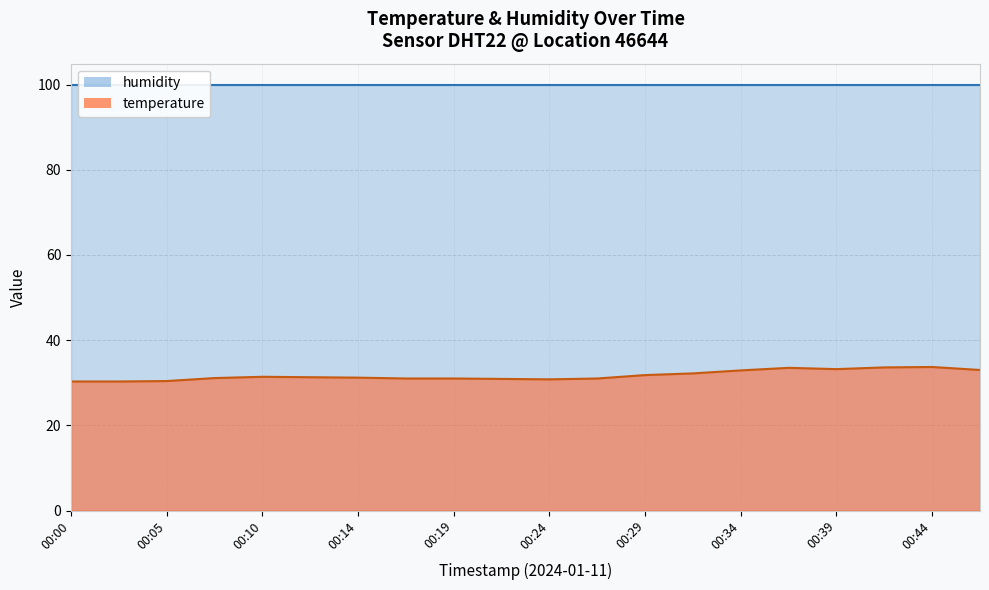

Reading right to left, extract all data points from this chart.

33.0	33.7	33.6	33.2	33.5	32.9	32.2	31.8	31.0	30.8	30.9	31.0	31.0	31.2	31.3	31.4	31.1	30.4	30.3	30.3